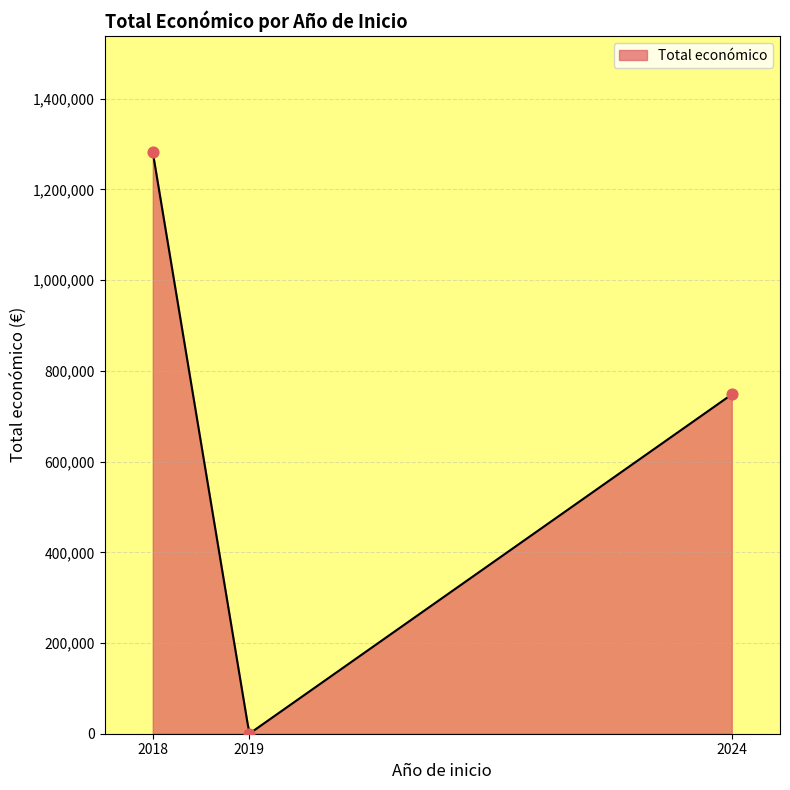

Between 2018 and 2018, which is larger?

2018